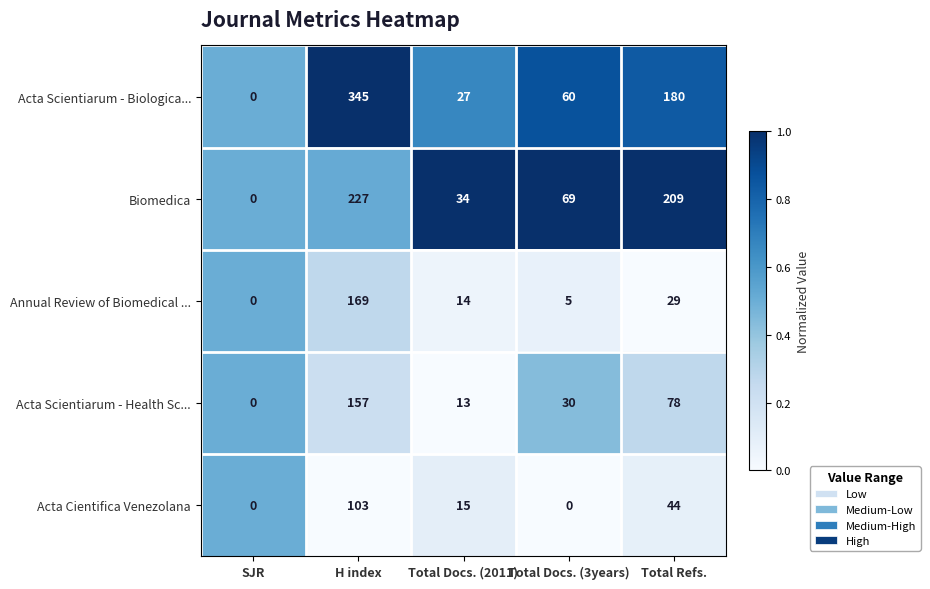

What is the total value across all series at SJR?

0